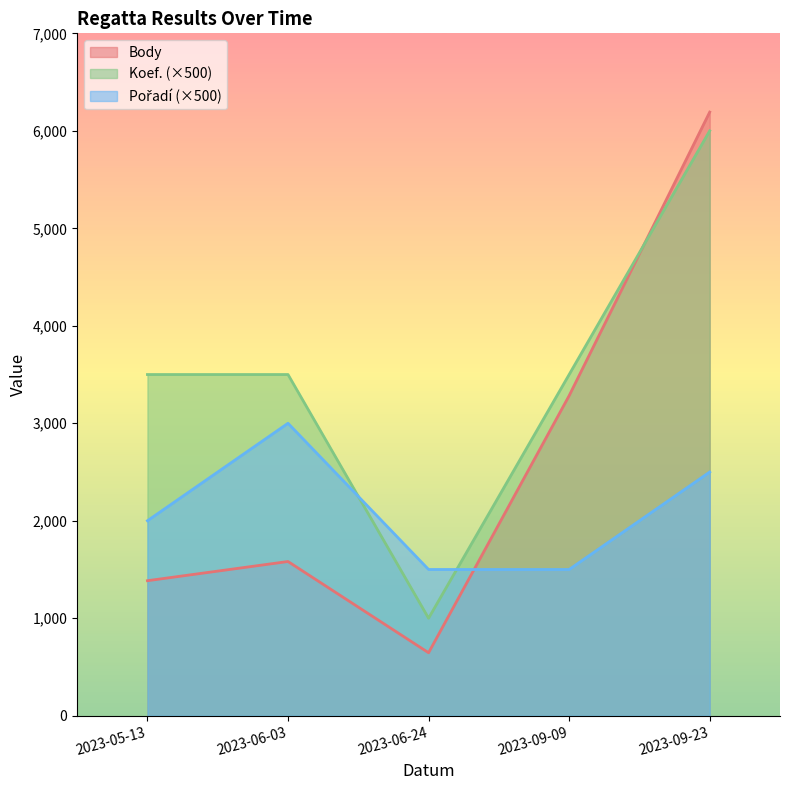

Reading left to right, what are all the values shown in this chart?

Body: 1385	1582	646	3283	6192
Koef.: 3500	3500	1000	3500	6000
Pořadí: 2000	3000	1500	1500	2500